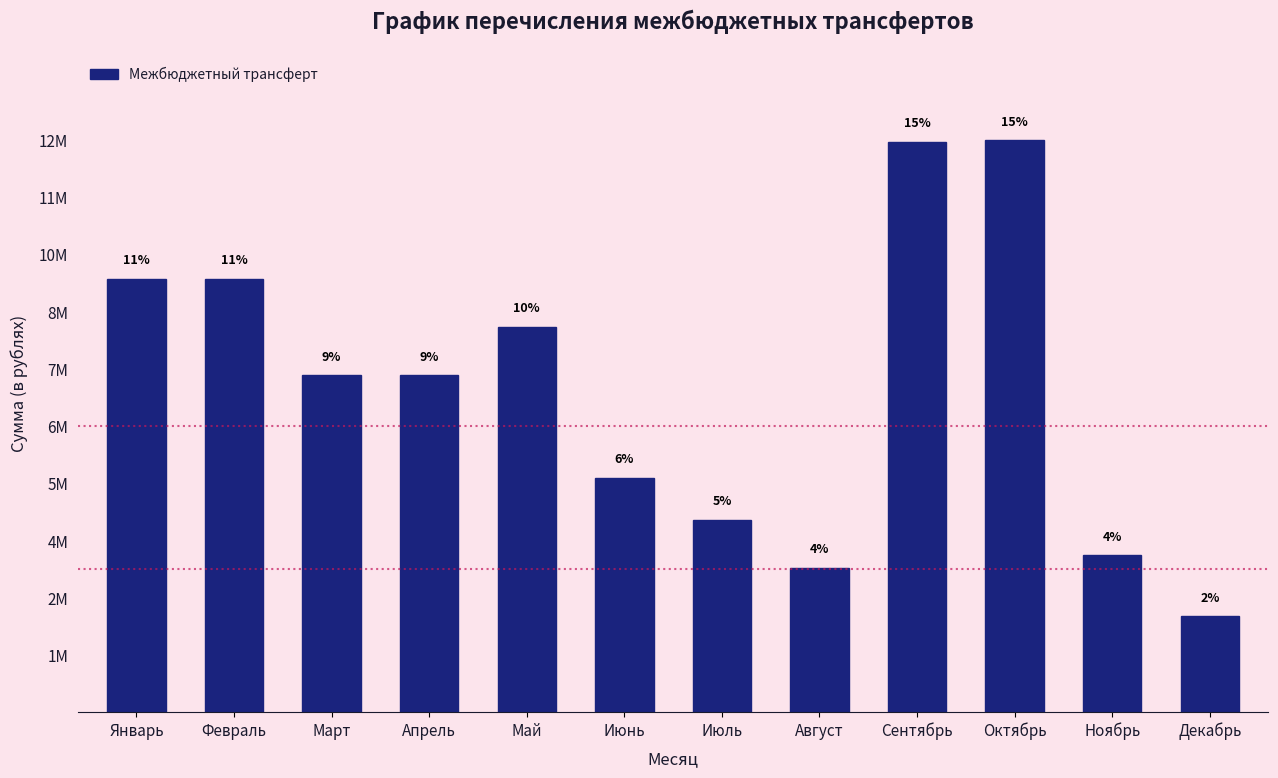

Are the bars horizontal?

No